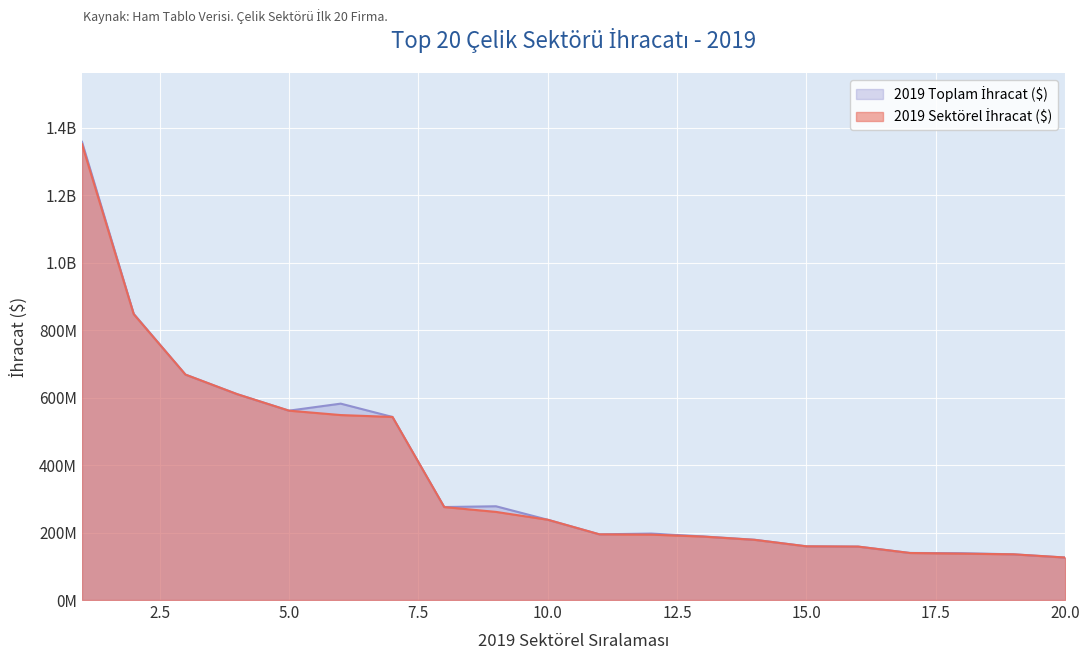

True or false: 2019 Toplam İhracat ($) has more than 2 points higher than both neighbors.

True